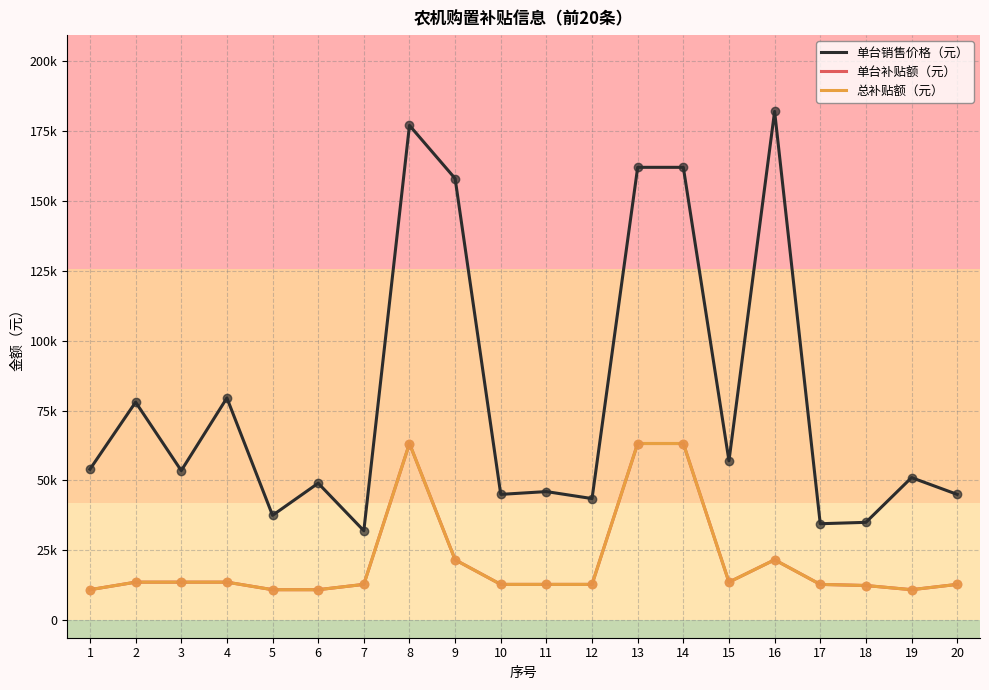

At which category is the sum across all series the highest?

8